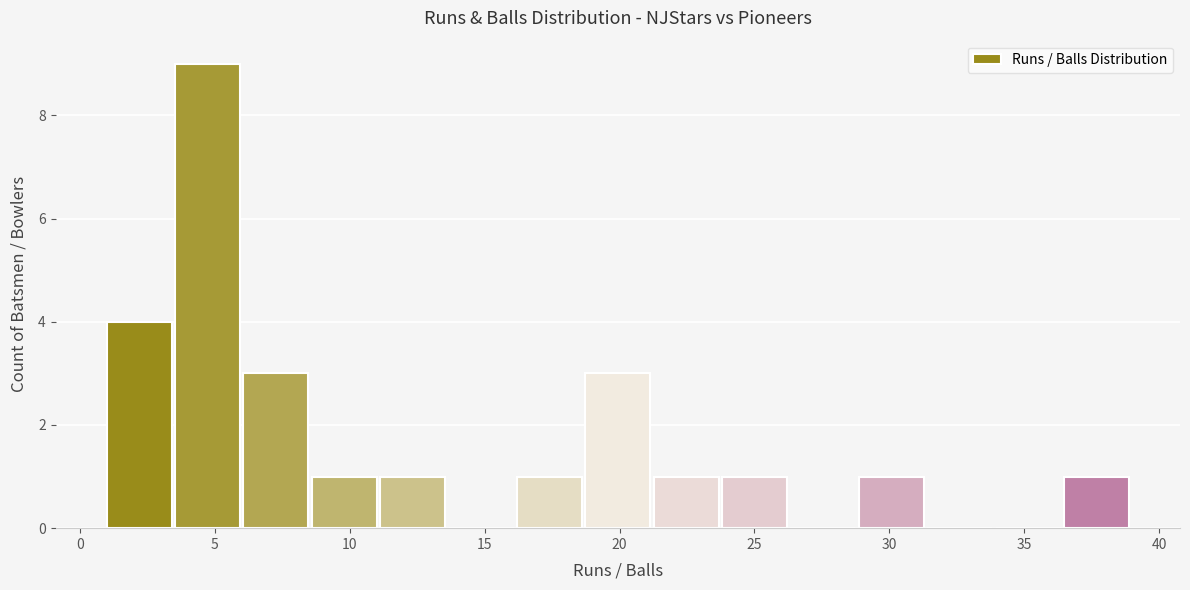

What is the height of the bar covering 1.0 to 3.5 on the x-axis? Neither the bar edges nor the heights are printed on the chart, so give them approximately, as read against the axes.

4